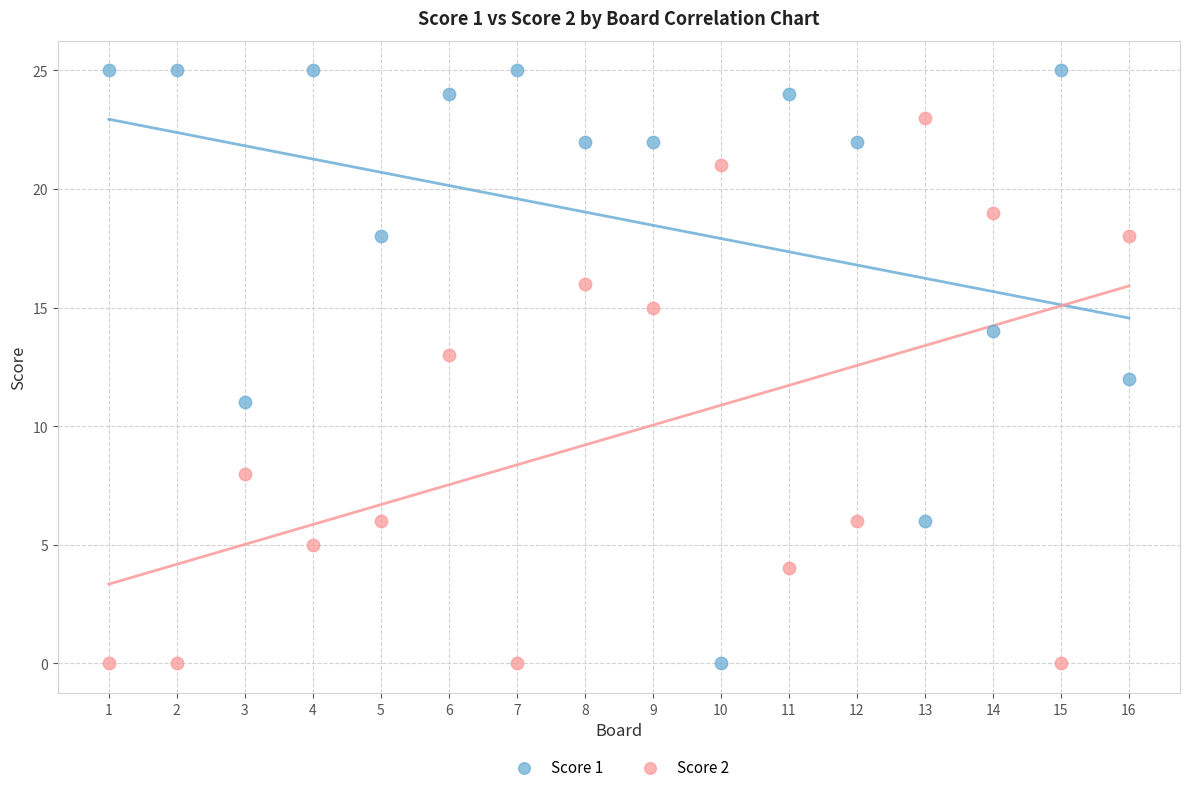

Across all data points, what is the range of X values (max minus min)?

15